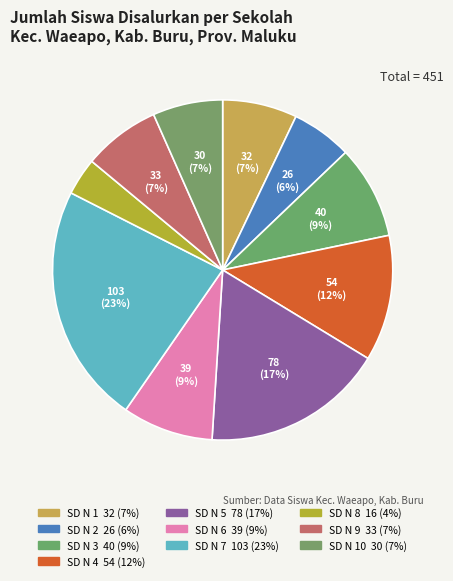

Does any single category account for the majority?

No